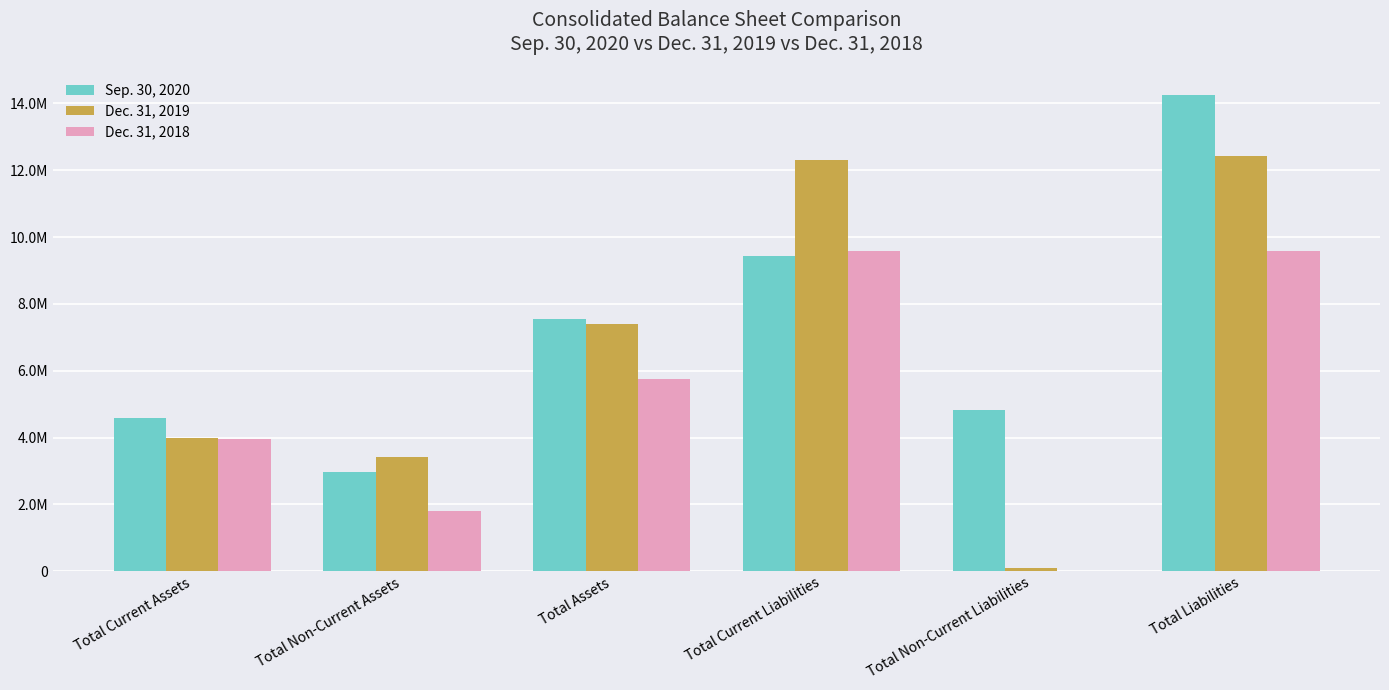

Does the chart contain stacked bars?

No